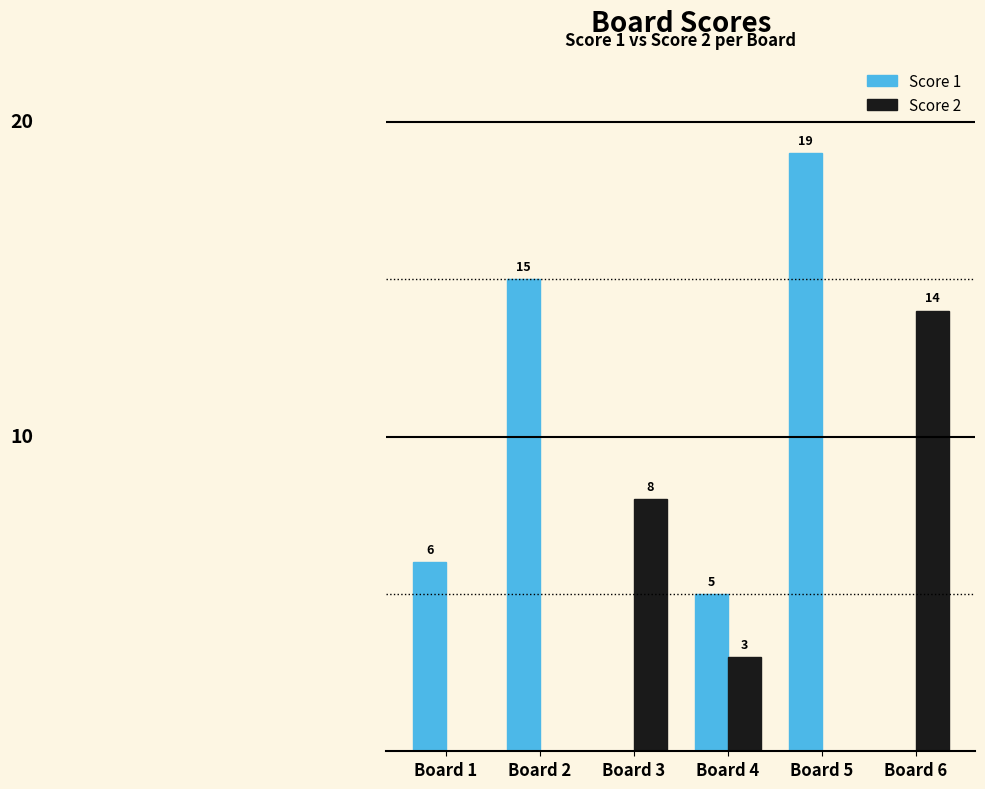

Between Board 1 and Board 5, which series saw the biggest shift?

Score 1